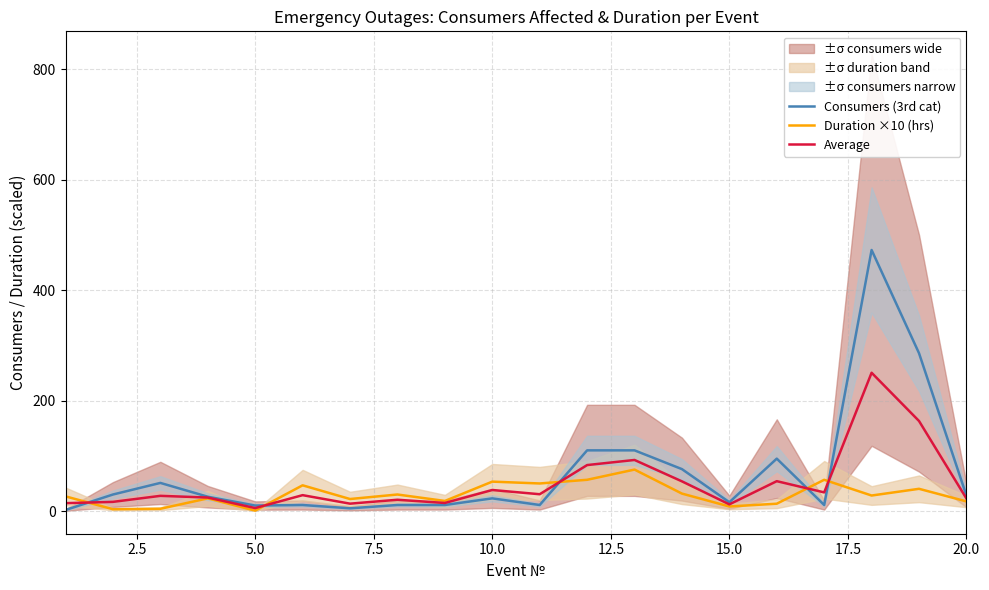

What is the difference between the second highest and minimum values in the Consumers (3rd cat) series?

284.0